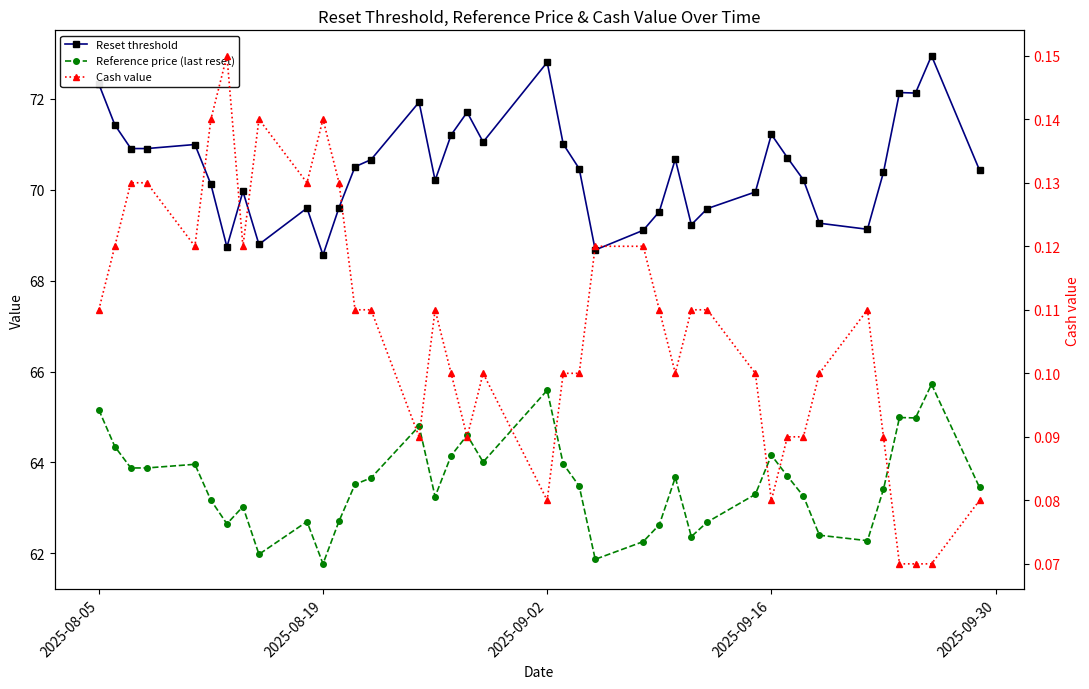

True or false: Reference price (last reset) has more than 0 interior local peaks.

True